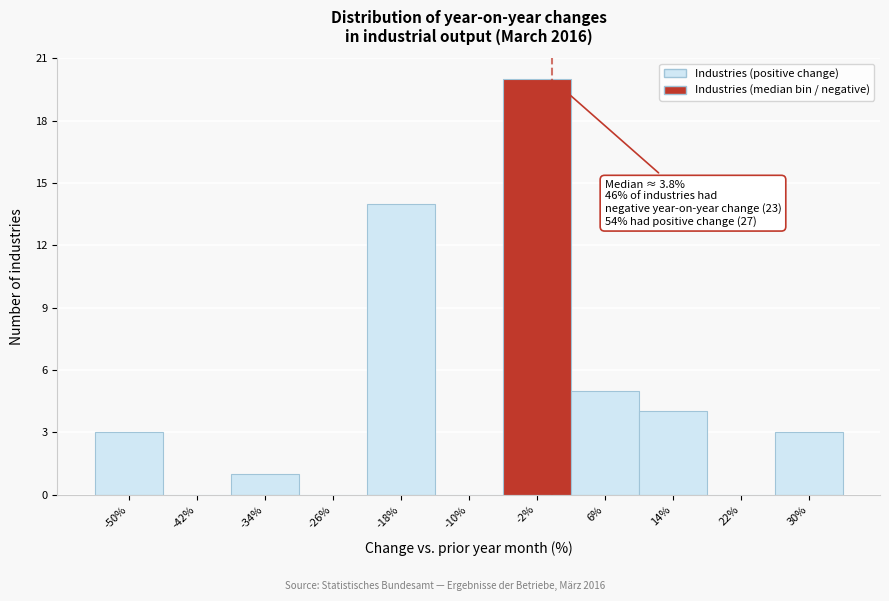

Reading left to right, list all the values displayed in this chart.

-50%=3	-42%=0	-34%=1	-26%=0	-18%=14	-10%=0	-2%=20	6%=5	14%=4	22%=0	30%=3